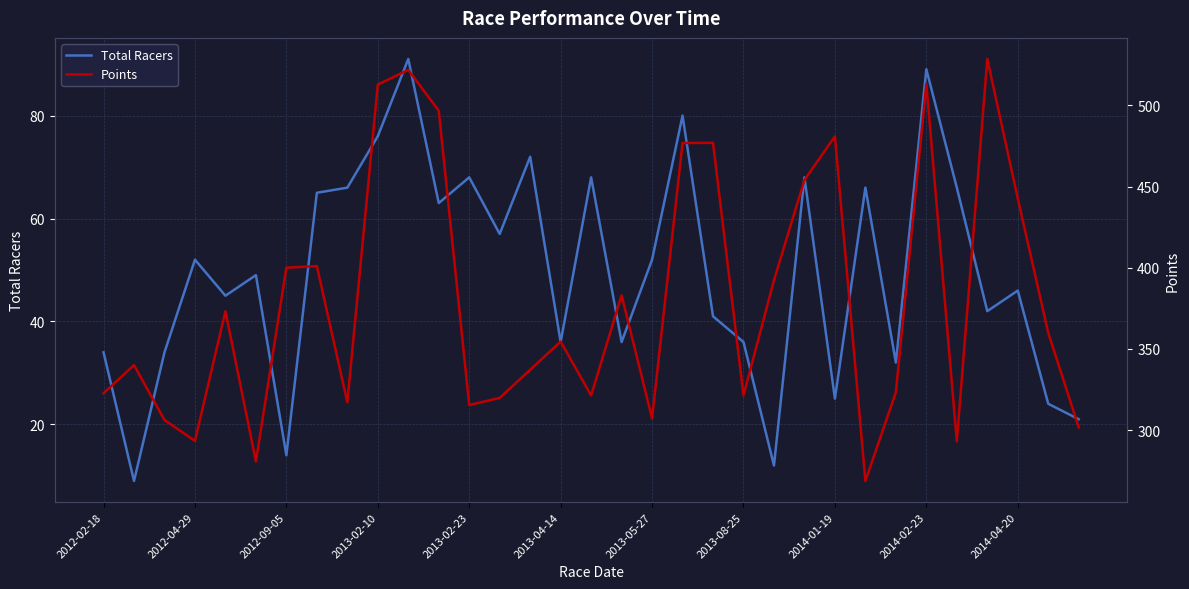

True or false: Total Racers and Points cross at least once.

False